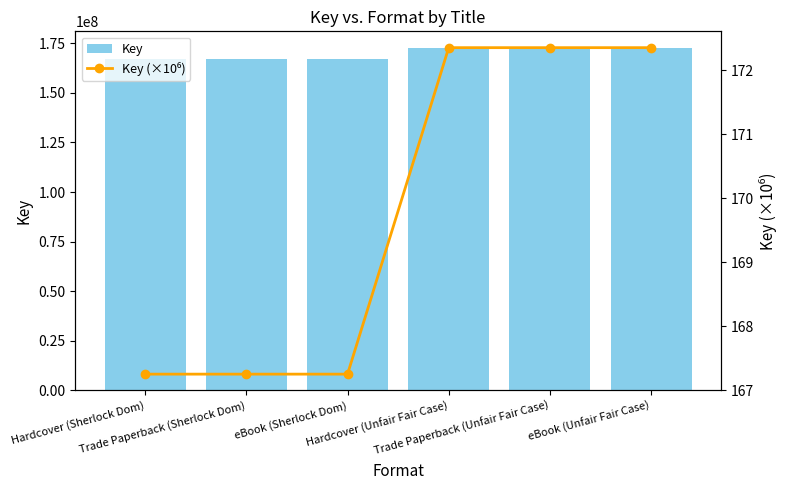

Is the value of Key (×10⁶) at Trade Paperback (Unfair Fair Case) greater than the value of Key at eBook (Unfair Fair Case)?

No